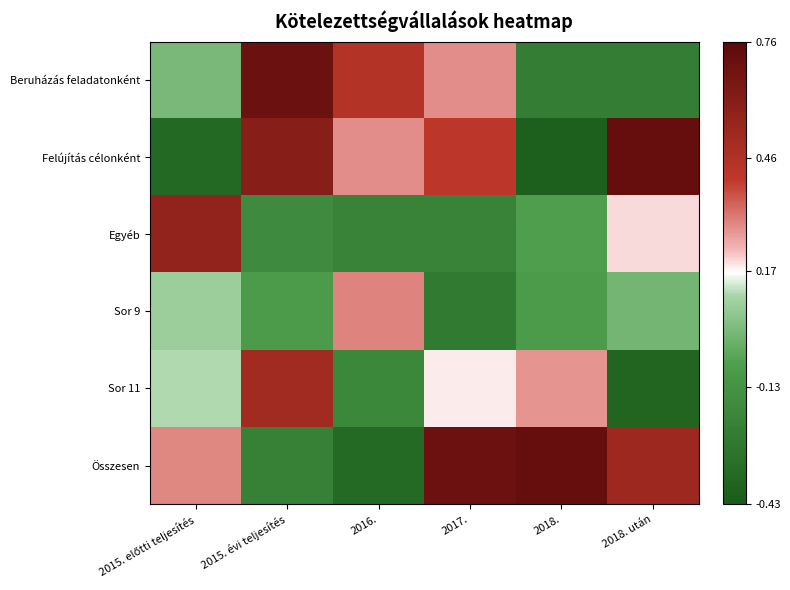

What is the greatest value displayed?

0.7